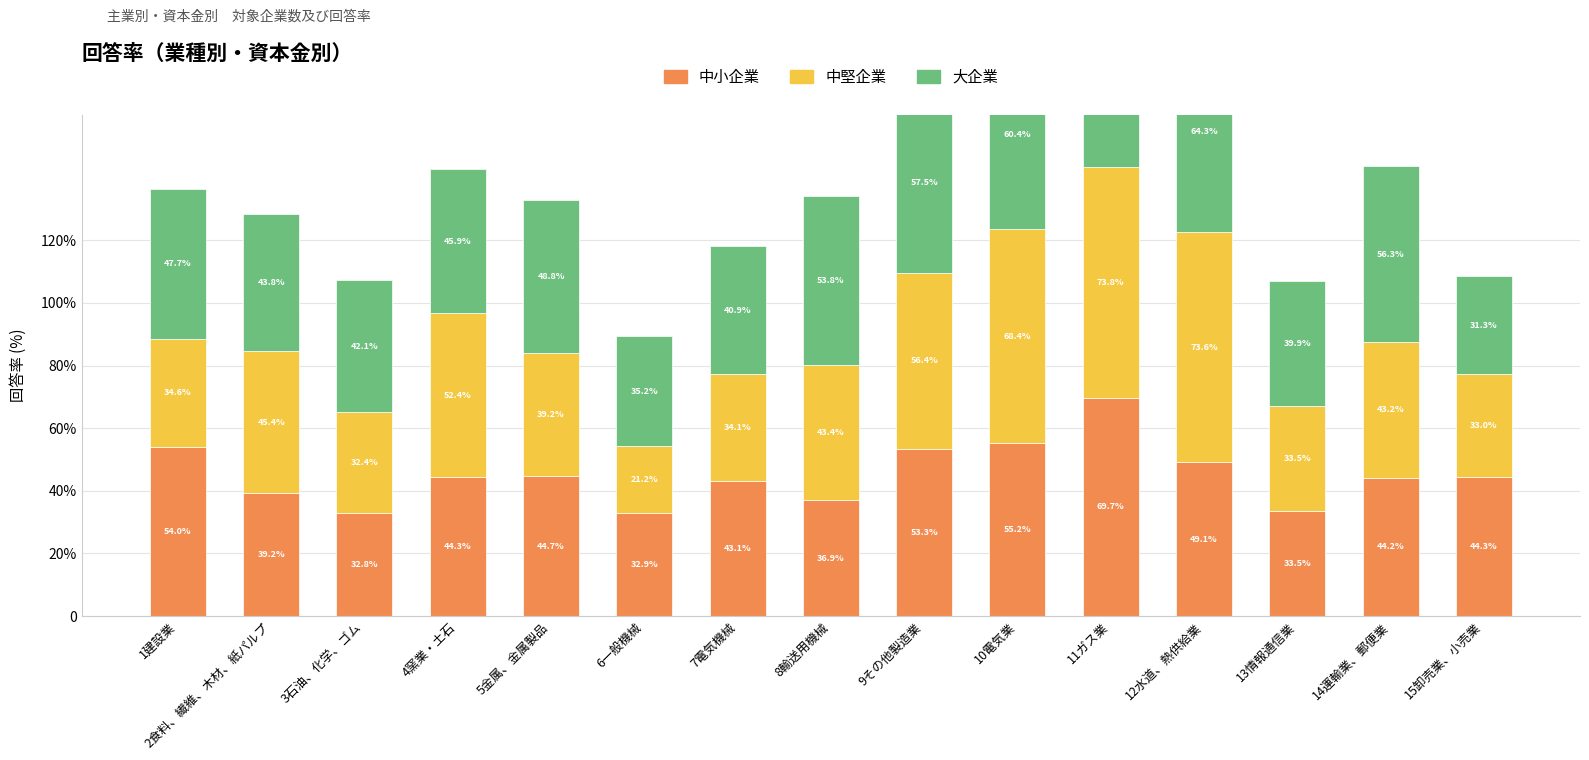

What position from the left is 2食料、繊維、木材、紙パルプ?

2